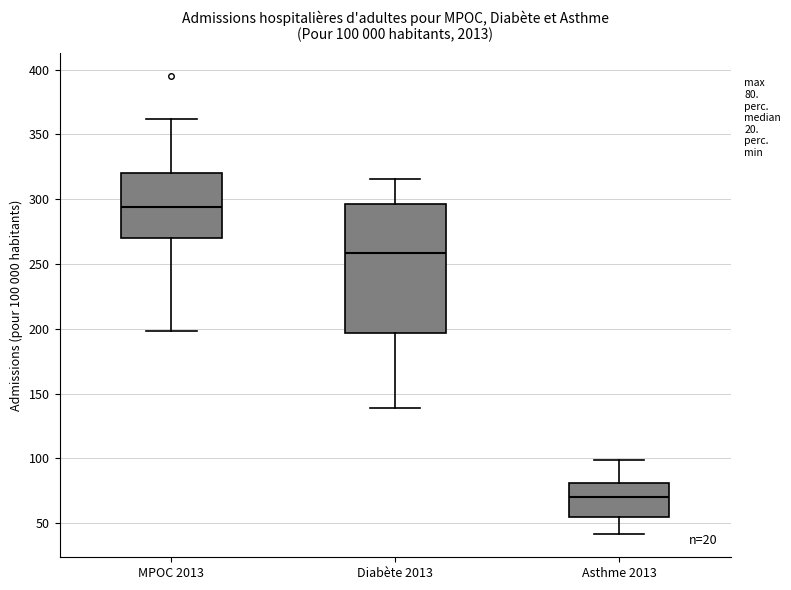

Which box is the tallest, from its lower edge to its upper edge?

Diabète 2013